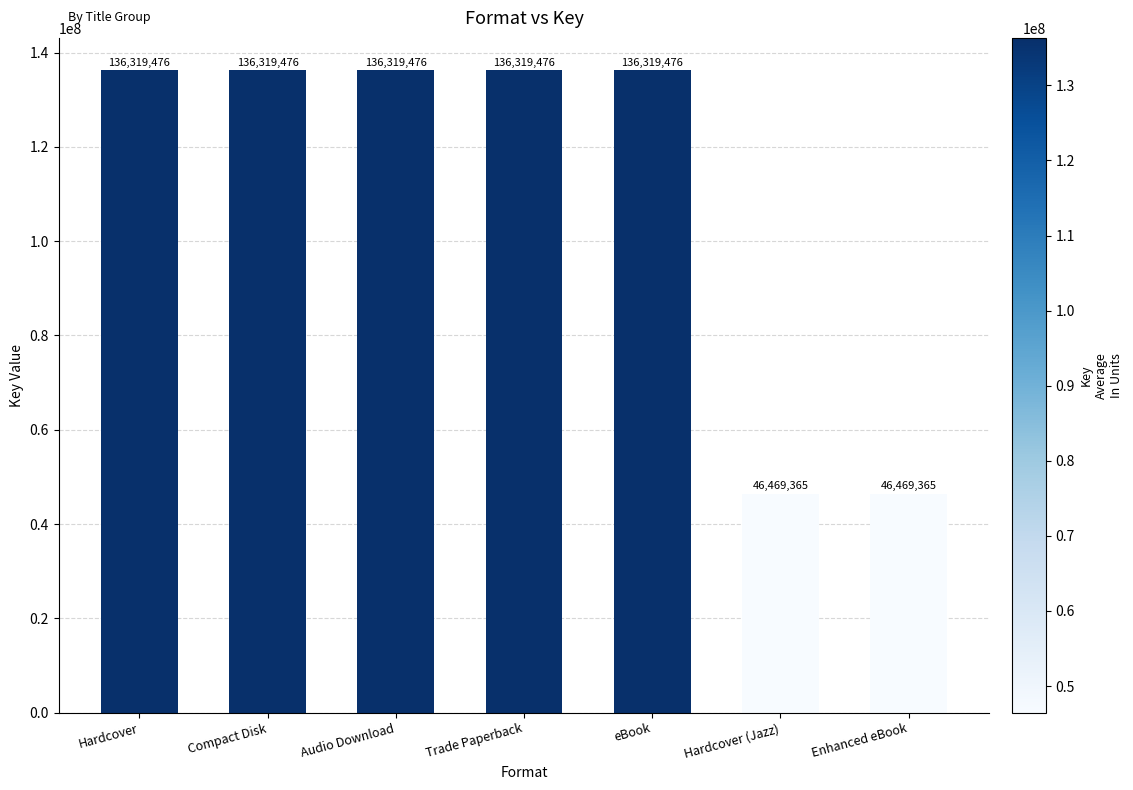

What is the average value?

110648016